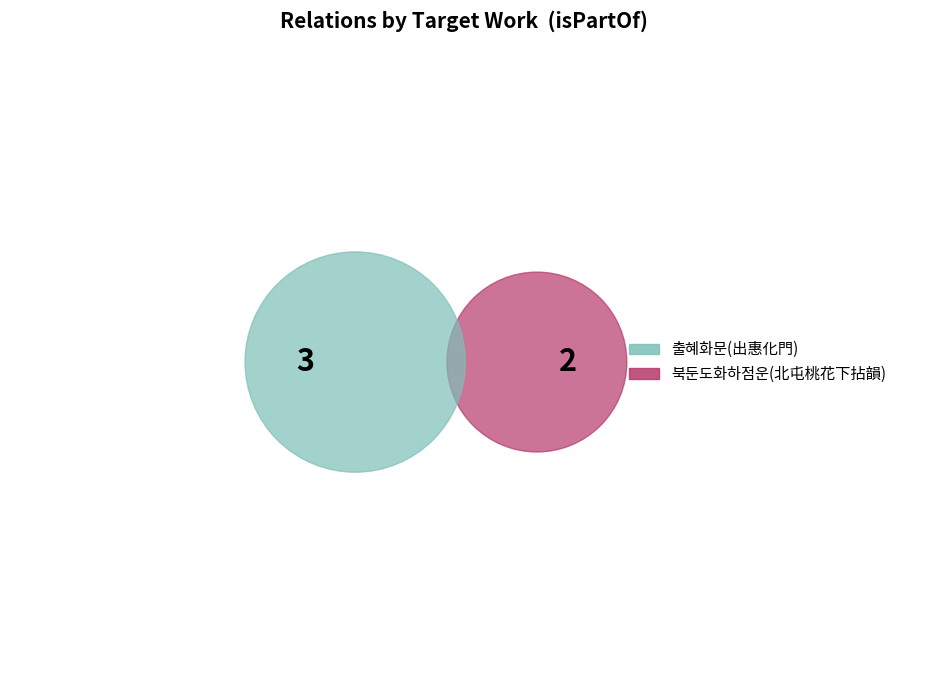

How many slices are in this pie chart?

2